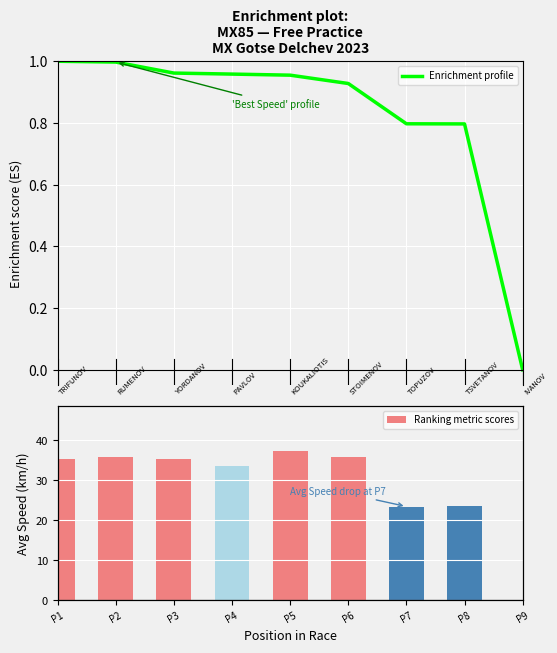

Is the value of Ranking metric scores at P6 greater than the value of Enrichment profile at P4?

Yes